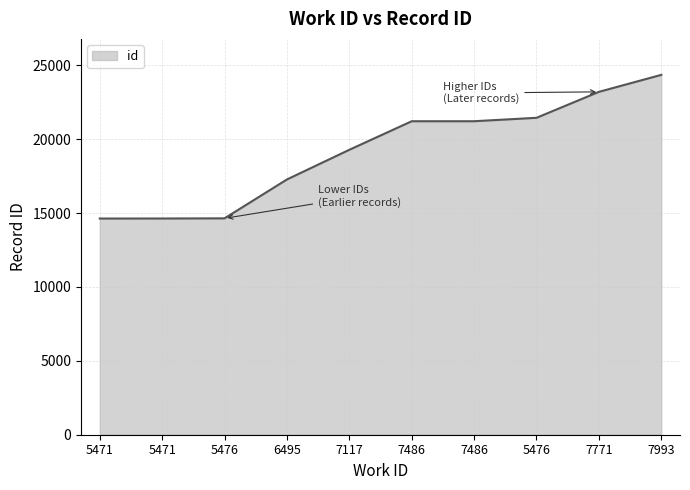

What is the maximum value shown in the chart?

24347